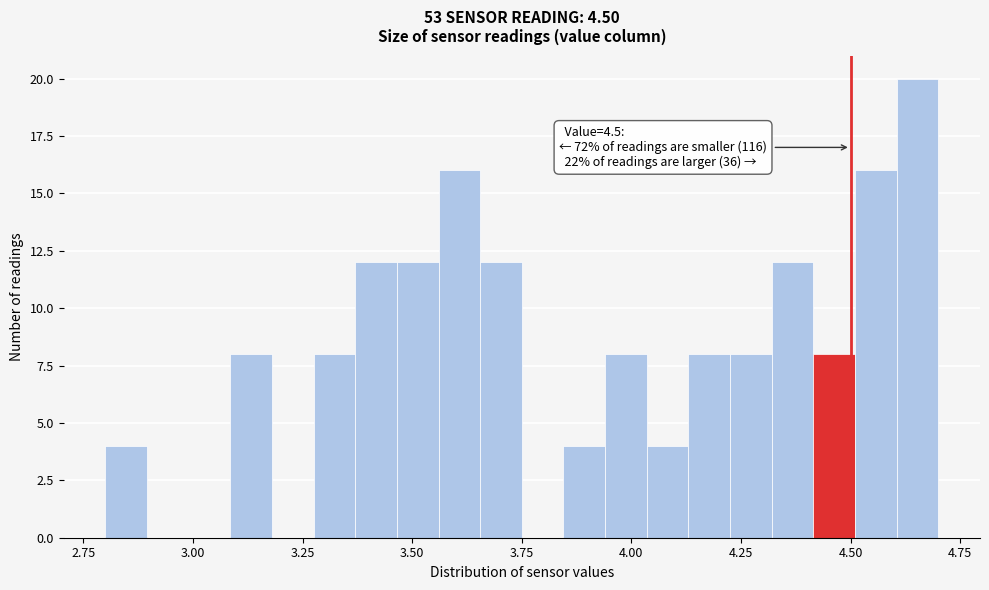

Around what value on the x-axis is the tallest bar? Give the approximate position of its centre, as read against the axis.

4.65